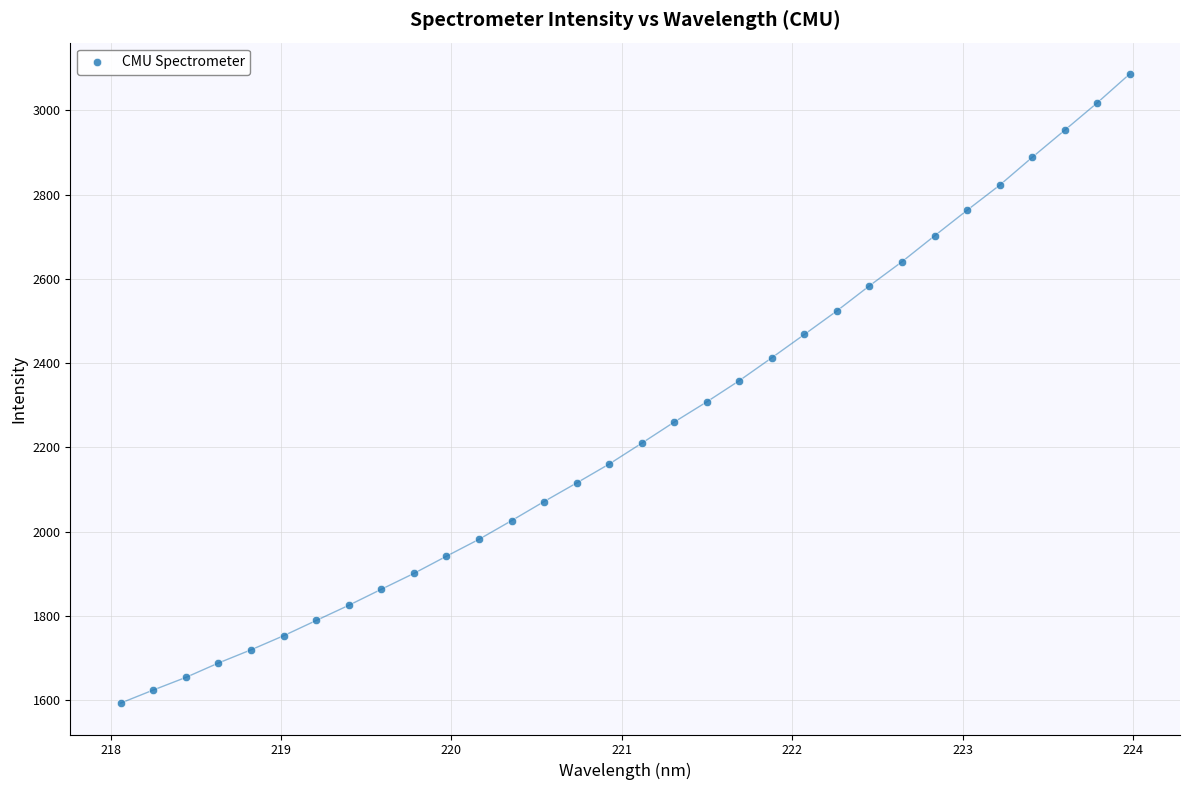

What is the range of Y values (max minus min)?

1491.8